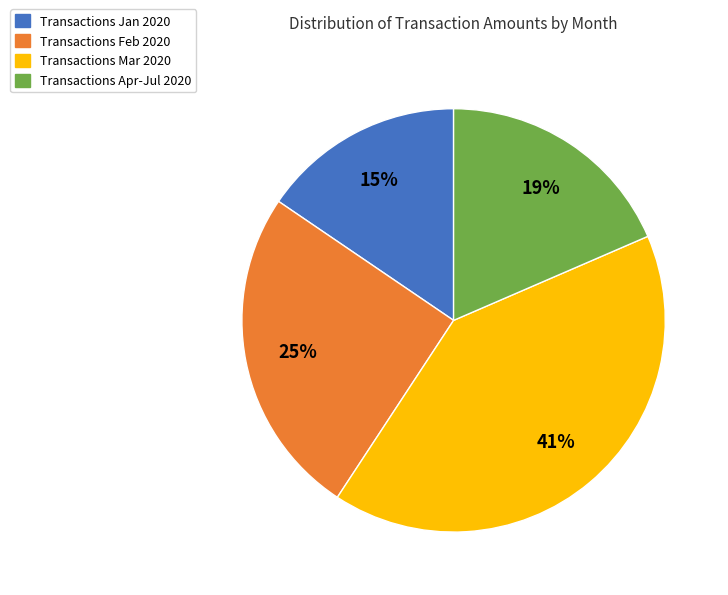

To the nearest percent, what portion does Transactions Mar 2020 represent?

41%